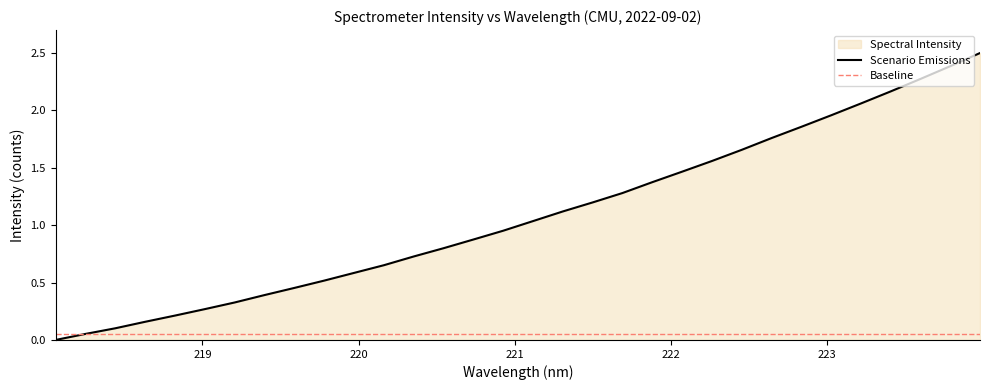

What is the change in value from 222.8355 to 223.9802?

+0.6